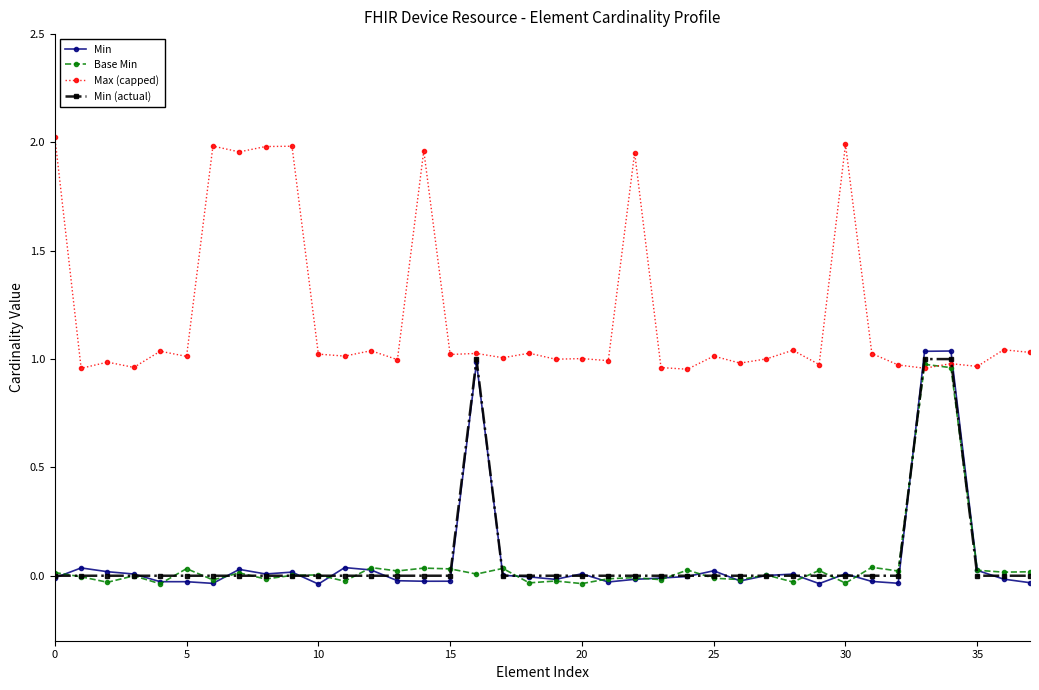

How many lines are shown in the chart?

4